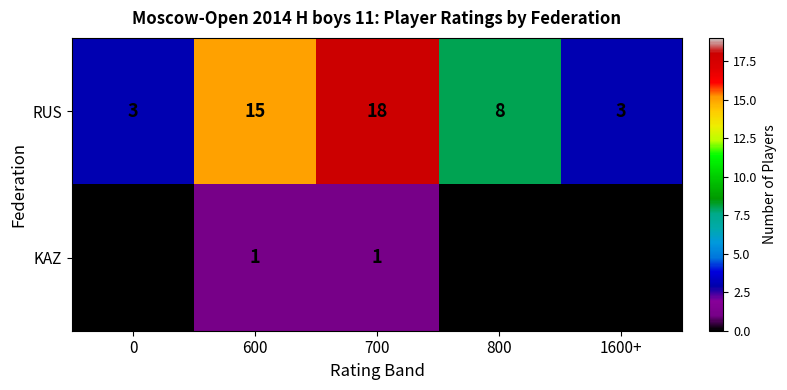

True or false: RUS has a value of 18 at 700.

True